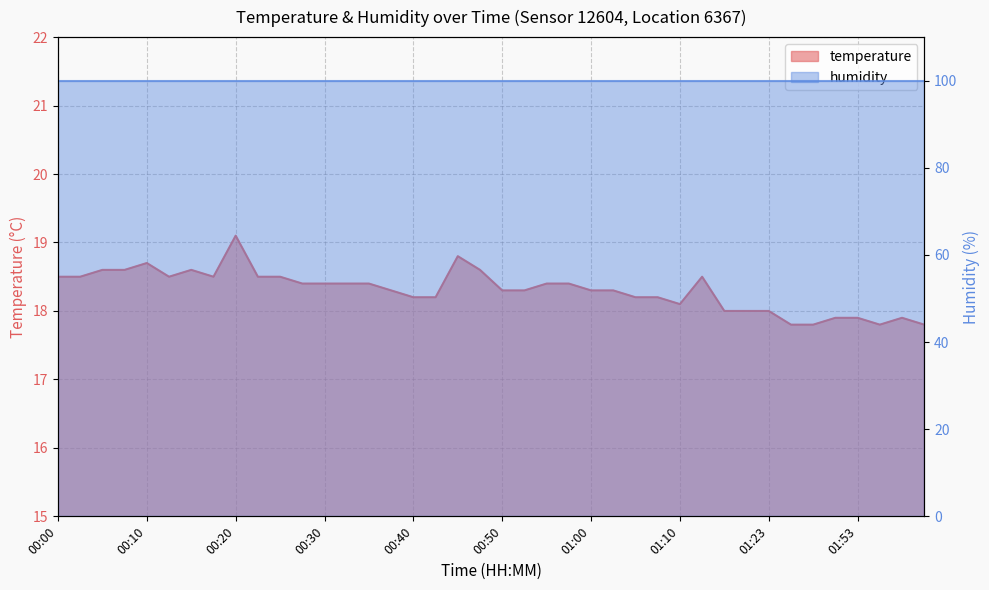

Reading left to right, extract all data points from this chart.

18.5	18.5	18.6	18.6	18.7	18.5	18.6	18.5	19.1	18.5	18.5	18.4	18.4	18.4	18.4	18.3	18.2	18.2	18.8	18.6	18.3	18.3	18.4	18.4	18.3	18.3	18.2	18.2	18.1	18.5	18.0	18.0	18.0	17.8	17.8	17.9	17.9	17.8	17.9	17.8